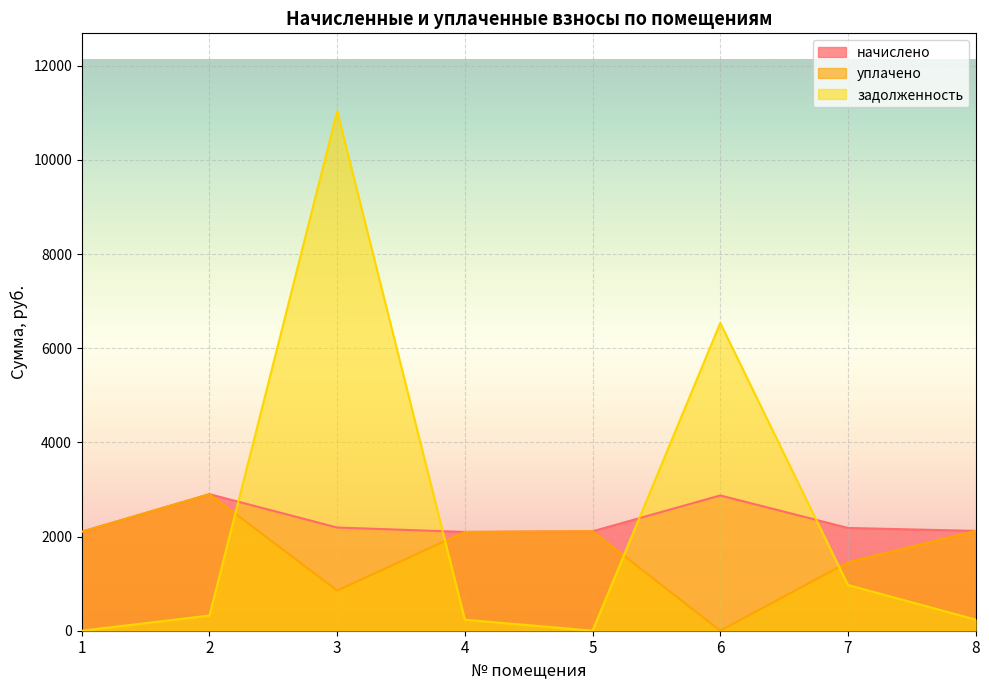

At how many categories does at least one series exceed 10314?

1